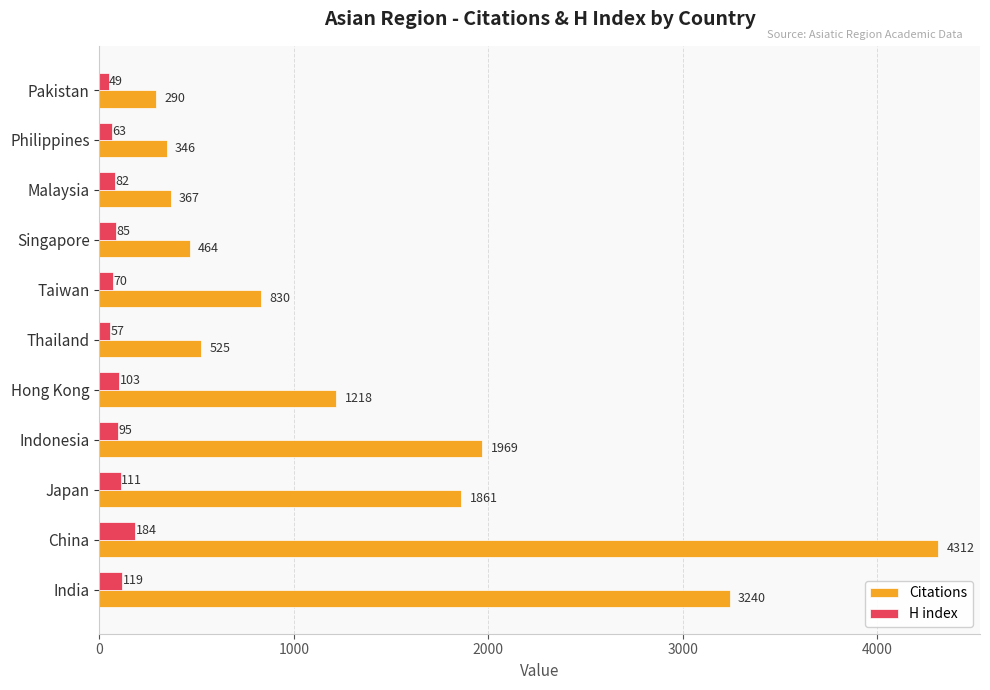

What value does the Citations series have at Japan?

1861